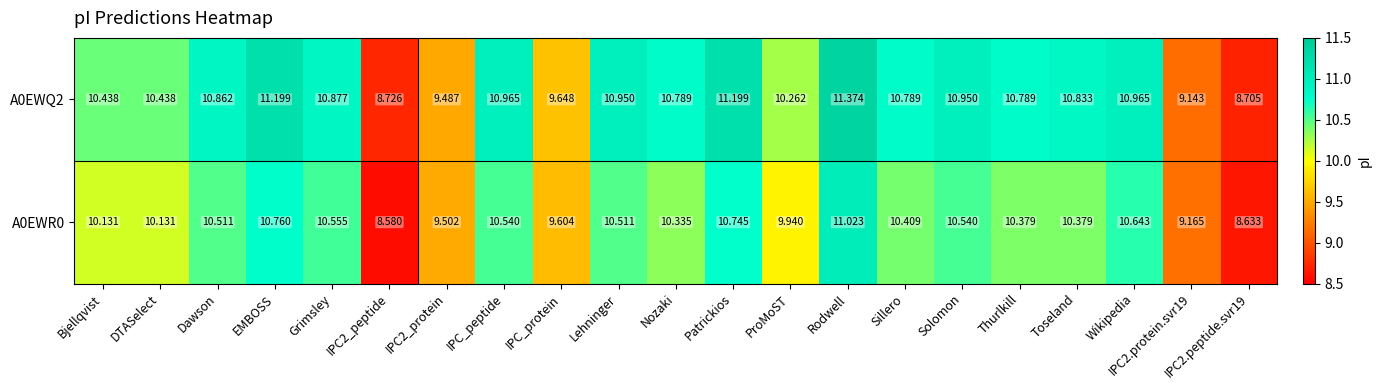

At which label is A0EWQ2 closest to 10?

ProMoST